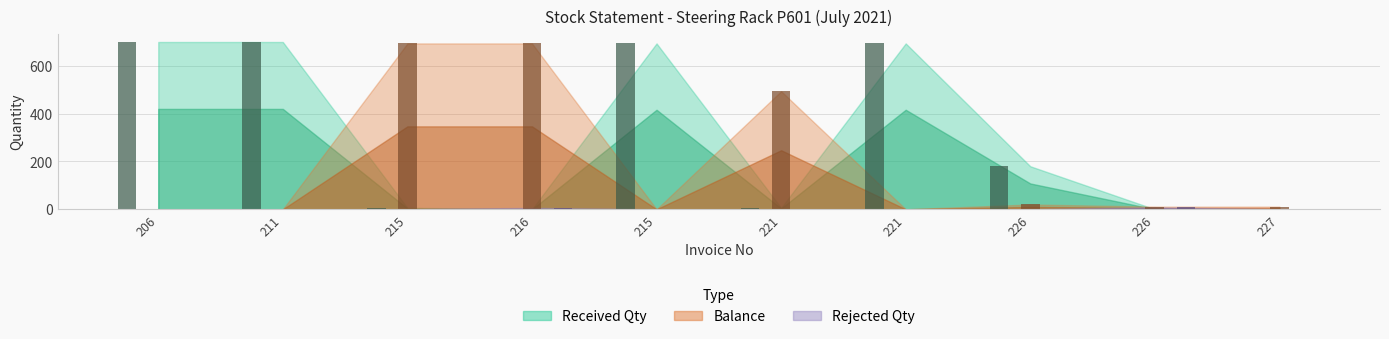

Reading left to right, extract all data points from this chart.

Received Qty: 206=700	211=700	215=6	216=0	215=694	221=6	221=694	226=180	226=0	227=0
Balance: 206=0	211=0	215=694	216=694	215=0	221=494	221=0	226=20	226=11	227=11
Rejected Qty: 206=0	211=0	215=0	216=6	215=0	221=0	221=0	226=0	226=9	227=0